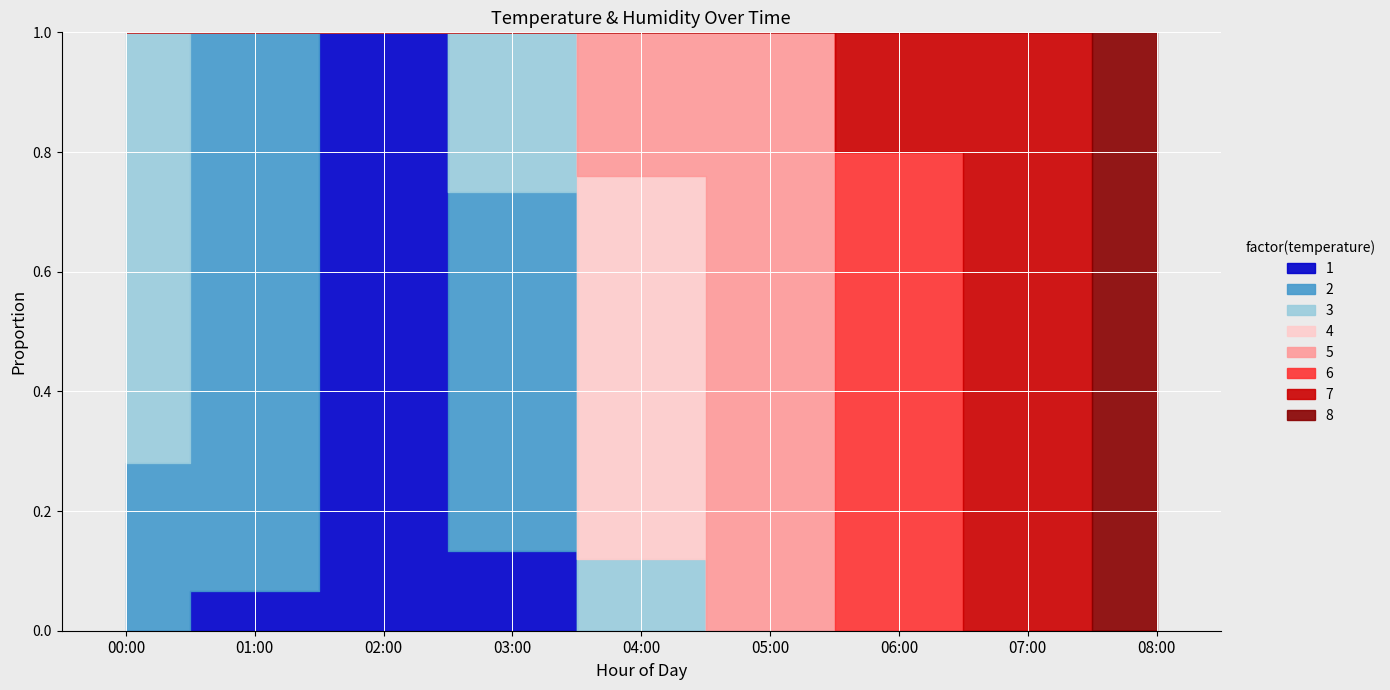

Does the chart display data point markers on the line(s)?

No